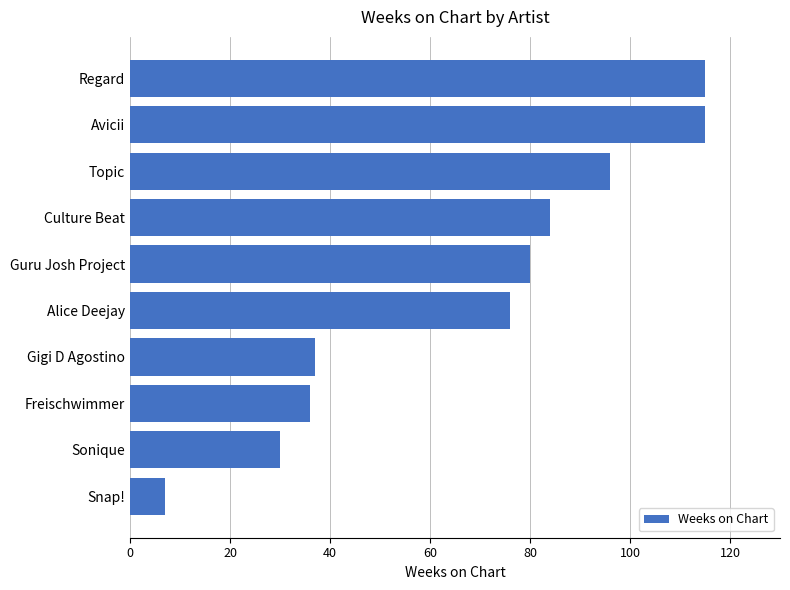

True or false: the data shows 25 at Gigi D Agostino.

False